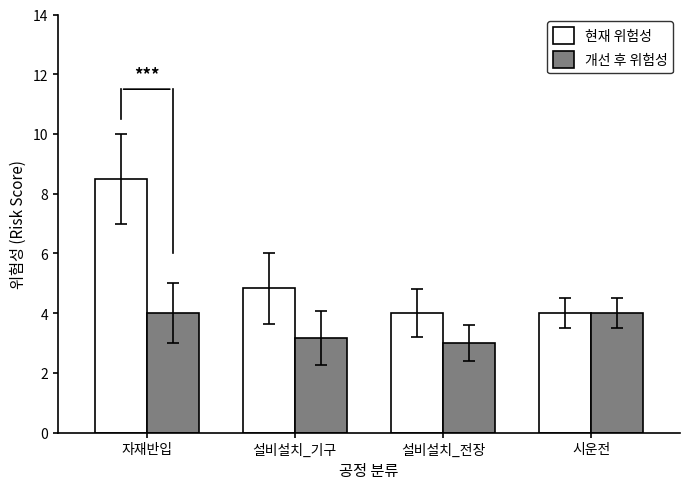

Which series has the largest total across all categories?

현재 위험성